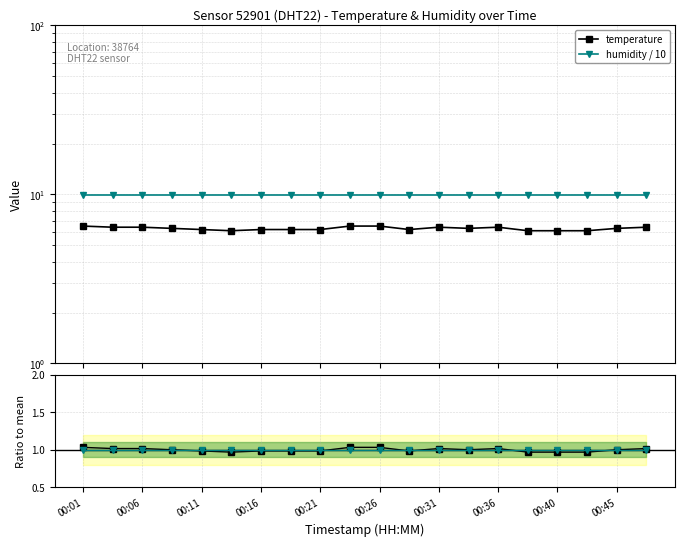

What value does the humidity series have at 00:36?

1.0